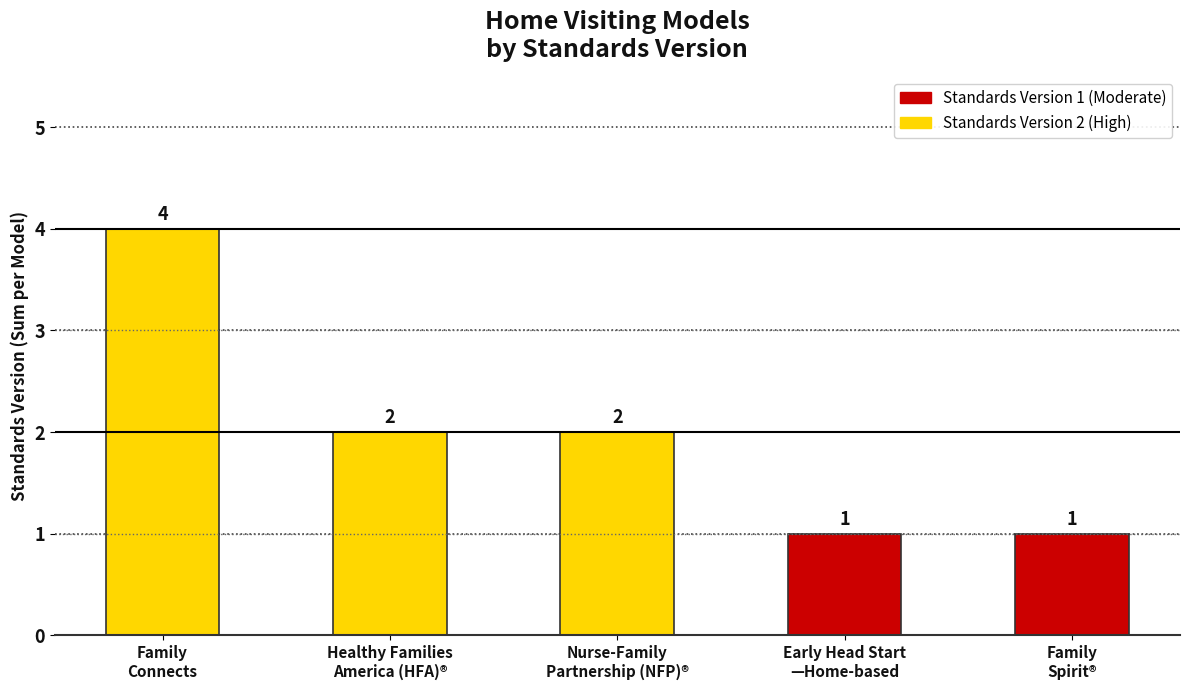

How many values are below 2?

2